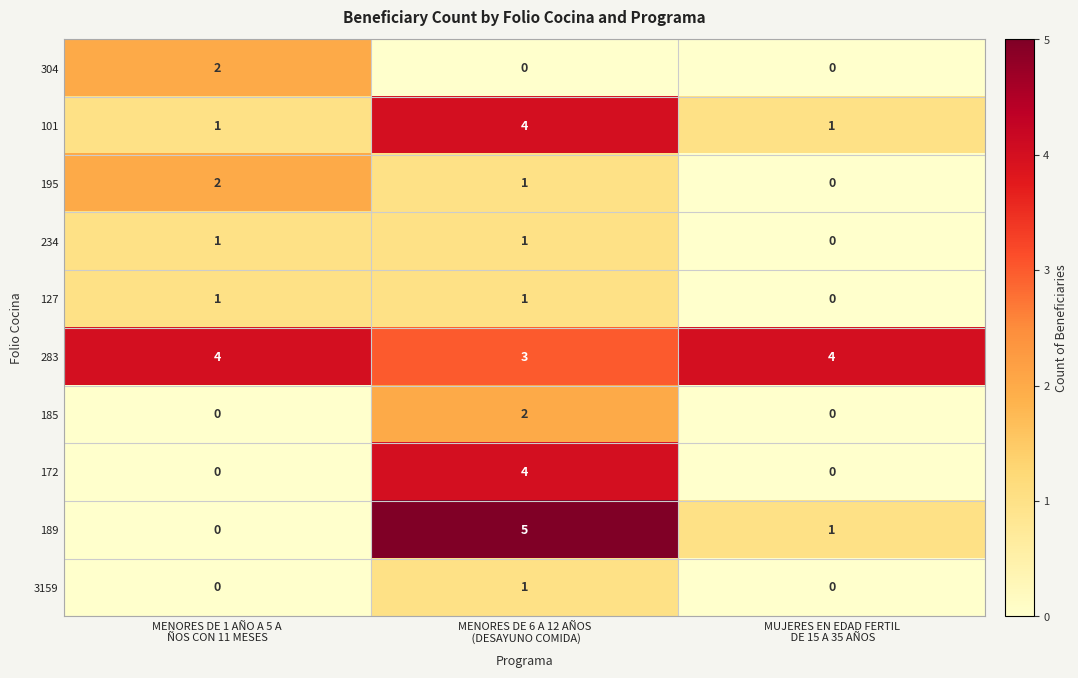

Which series has the largest range (max minus min)?

189